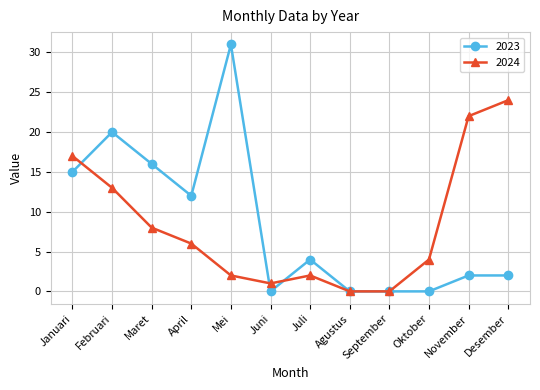

At Juli, list the series in order from smallest to largest.

2024, 2023